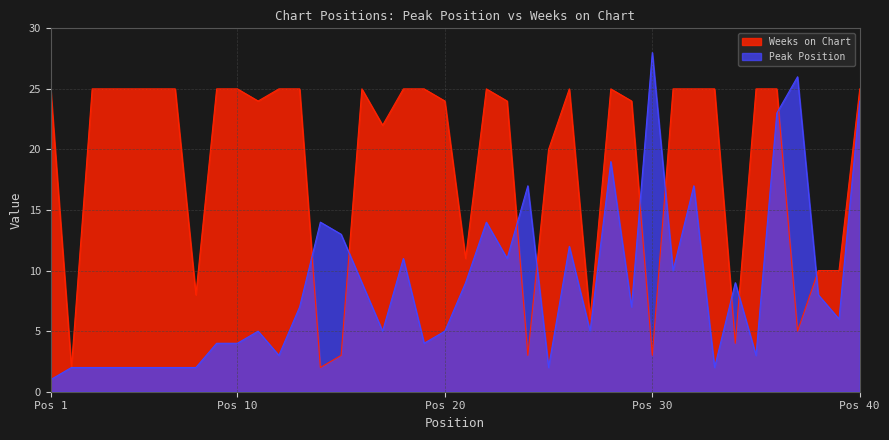

Which series has the widest spread of values?

Peak Position